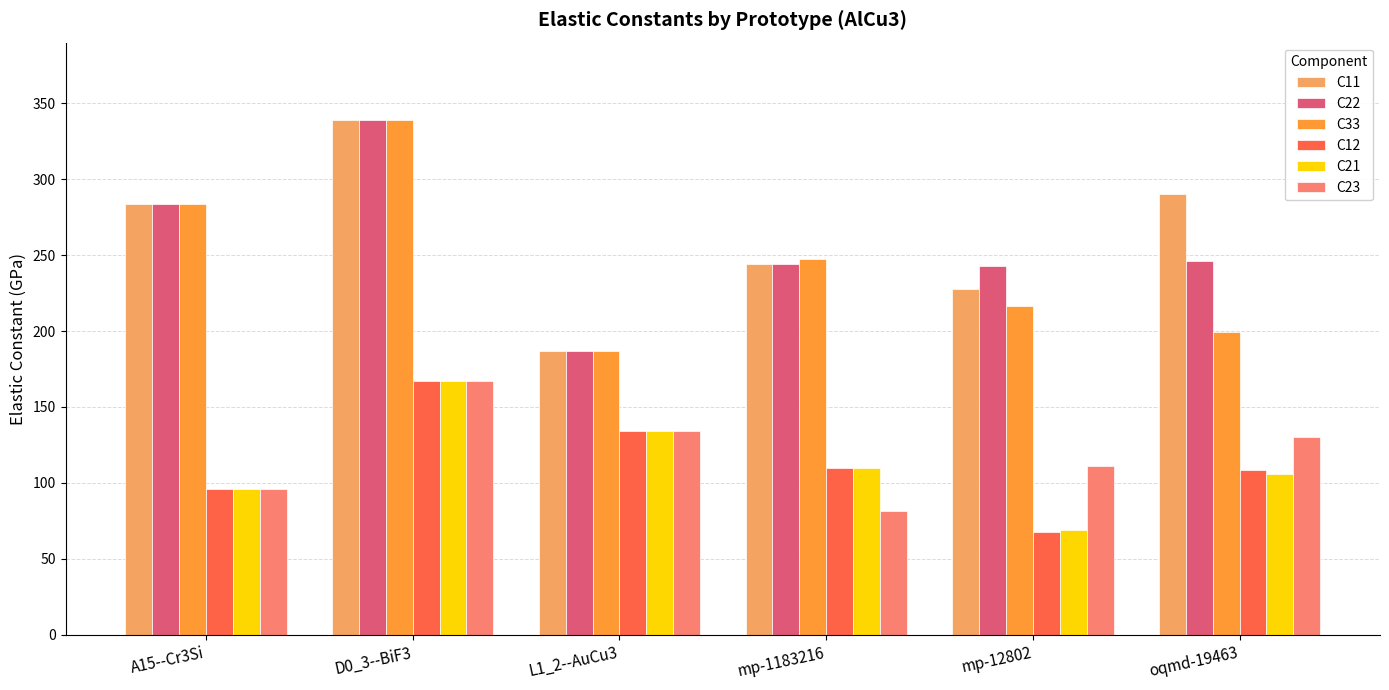

True or false: C23 has a value of 27.0 at L1_2--AuCu3.

False